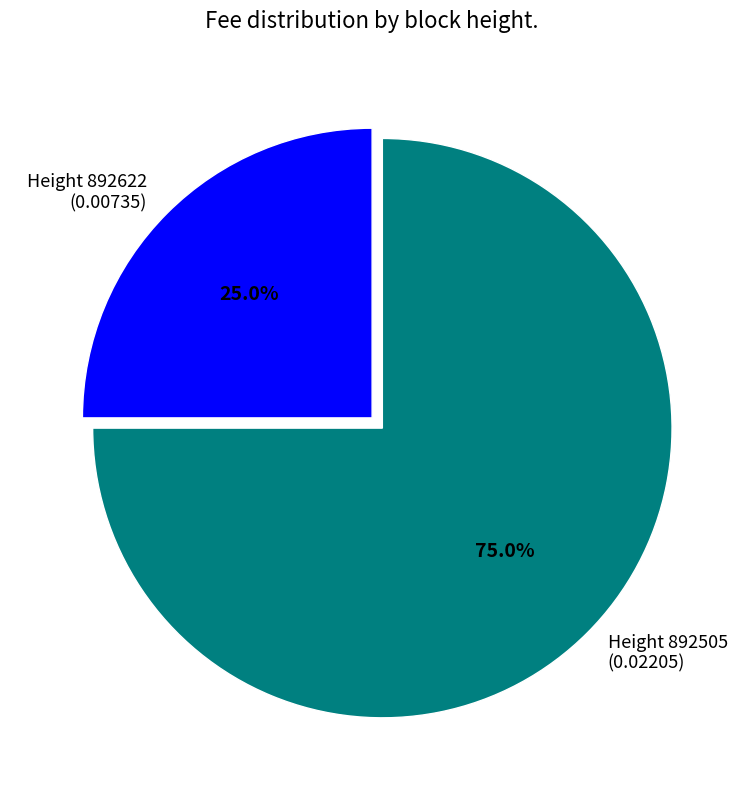

Which category has the smallest portion of the pie?

Height 892622 (0.00735)